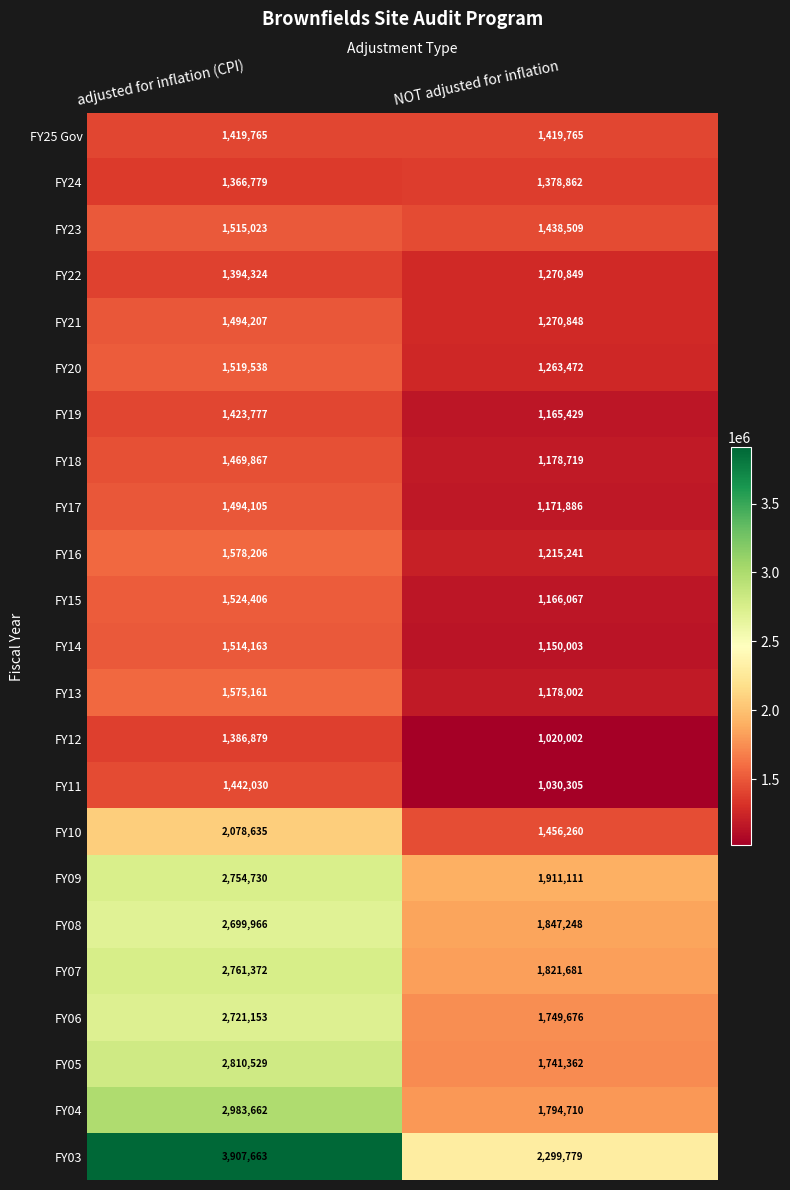

What is the difference between the FY07 values at adjusted for inflation (CPI) and NOT adjusted for inflation?

939691